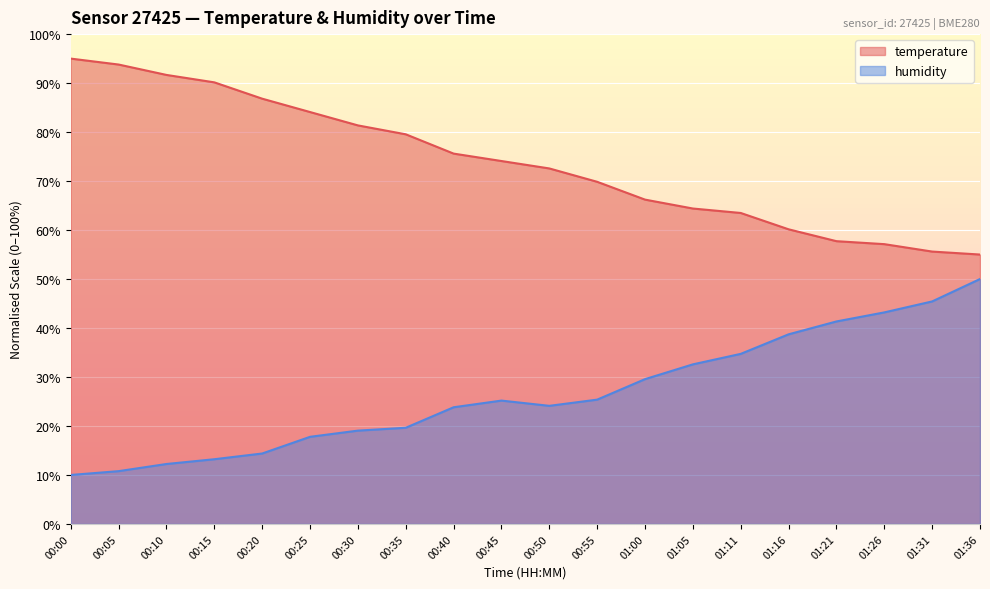

How many categories are shown in the chart?

20